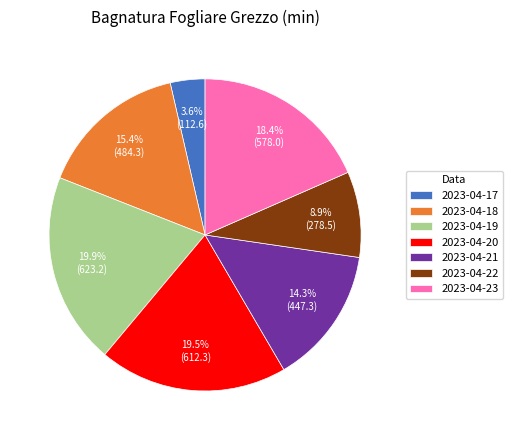

Which slice is the smallest?

2023-04-17